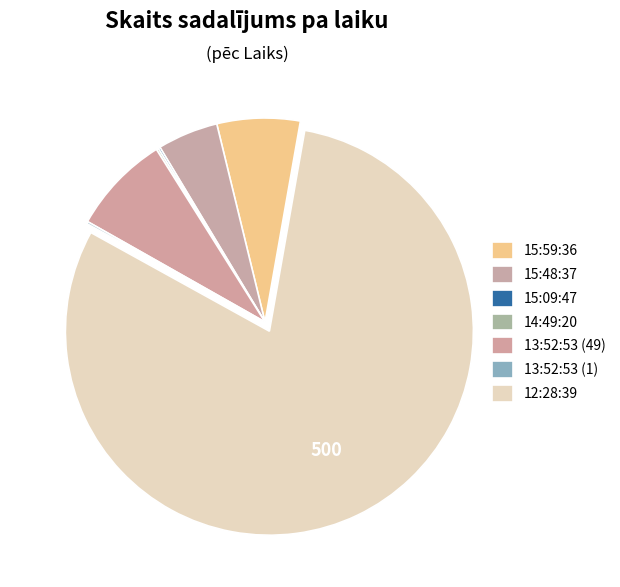

Is it true that 12:28:39 is 80% of the pie?

True